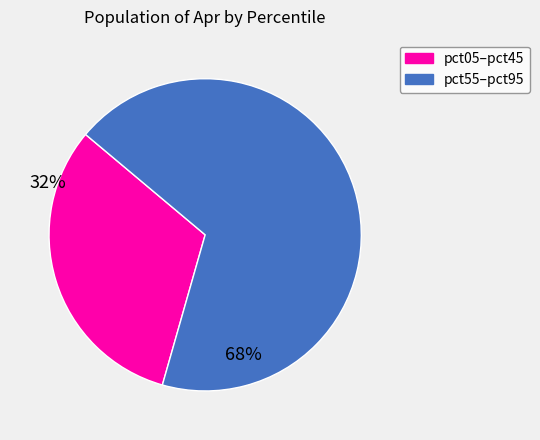

Does any single category account for the majority?

Yes